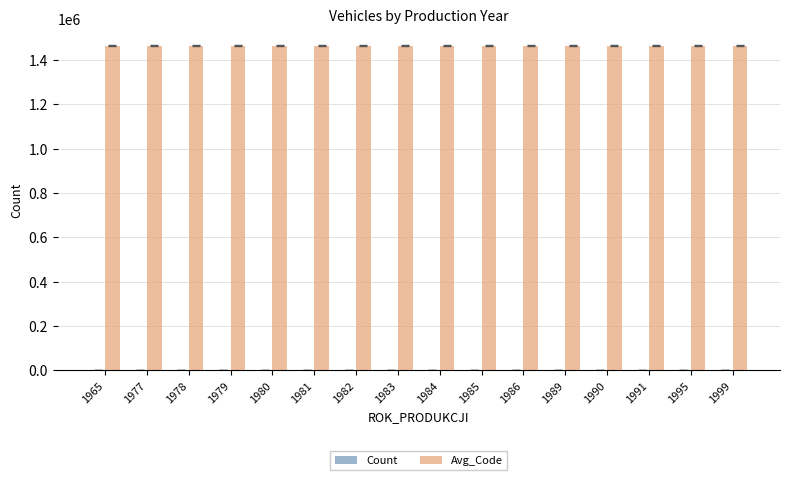

What is the maximum value for Avg_Code?

1465011